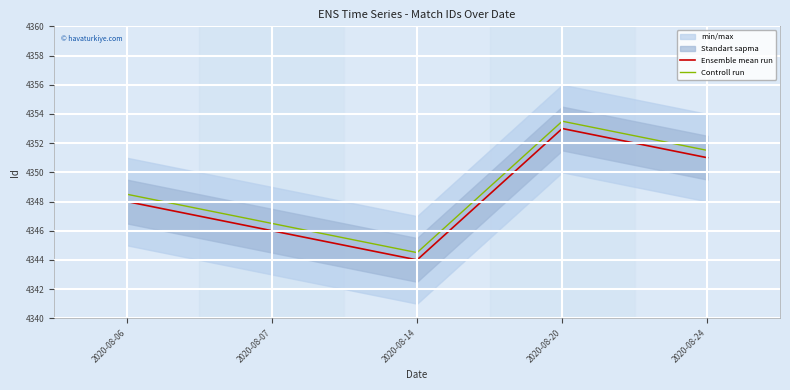

How many interior local peaks does the Ensemble mean run series have?

1